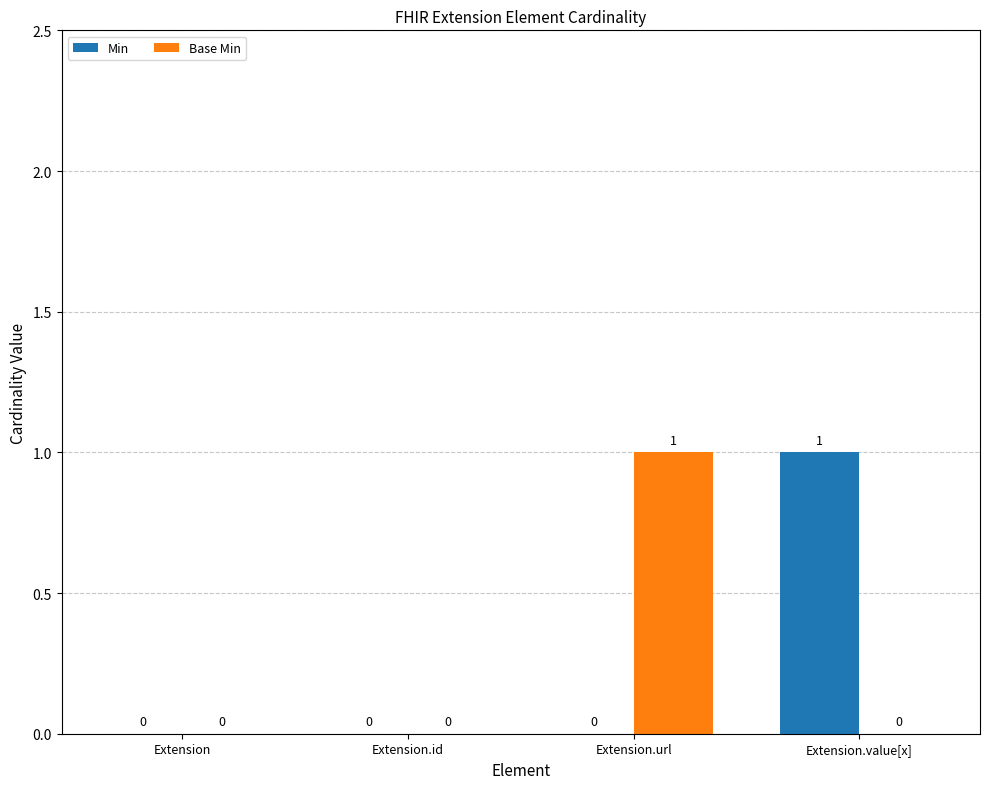

Which category has the highest value in the Min series?

Extension.value[x]